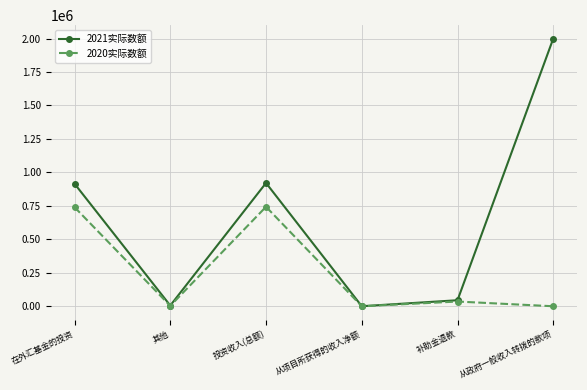

What is the greatest value displayed?

2000000